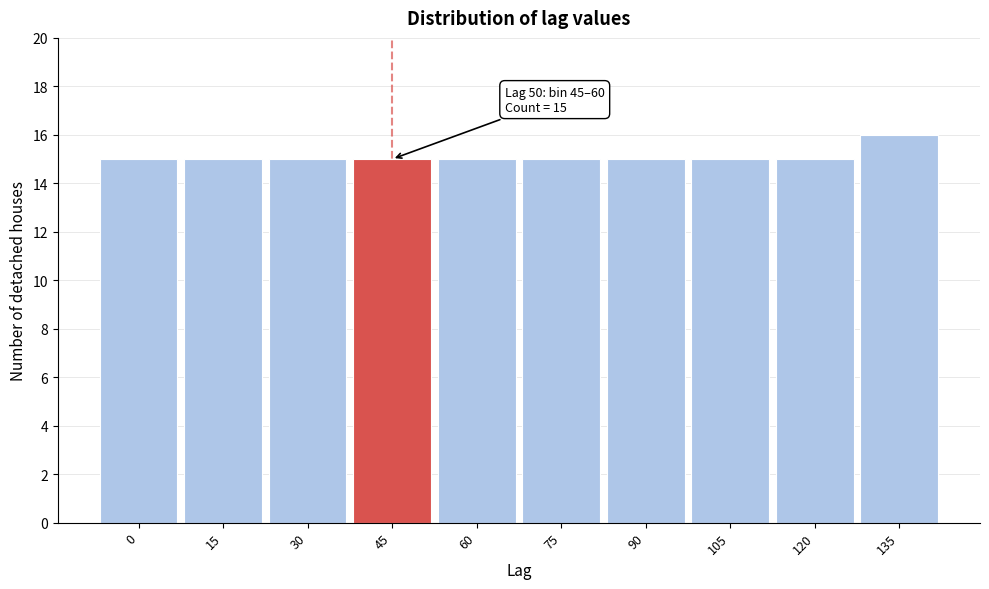

Reading right to left, list all the values displayed in this chart.

16	15	15	15	15	15	15	15	15	15